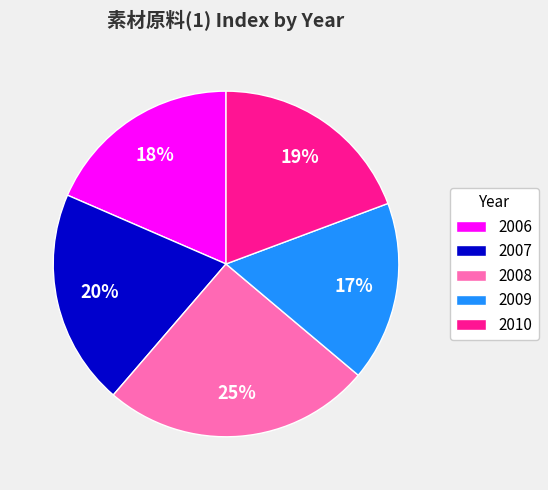

To the nearest percent, what portion does 2009 represent?

17%